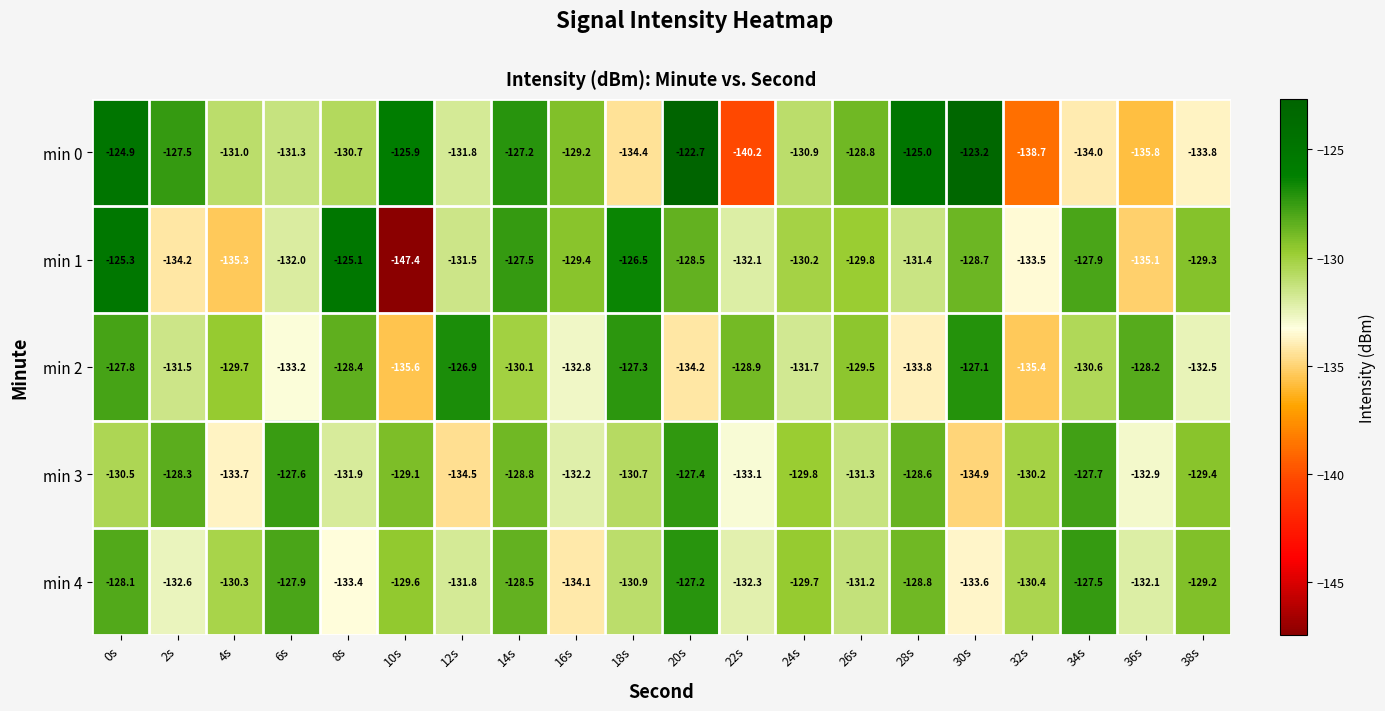

What is the spread (max minus min) of values at 26s?

2.5